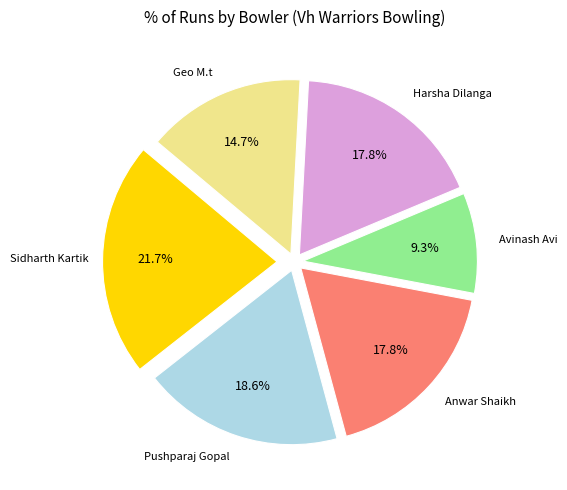

Is there any slice that represents more than half of the pie?

No